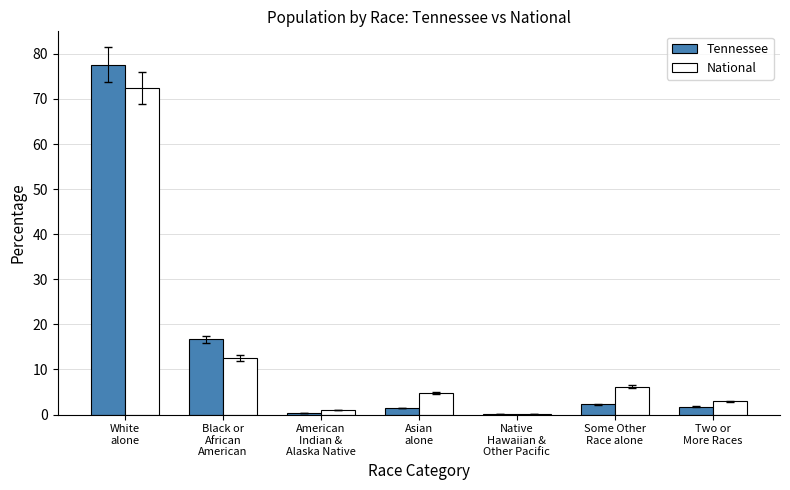

What is the maximum value shown in the chart?

77.6